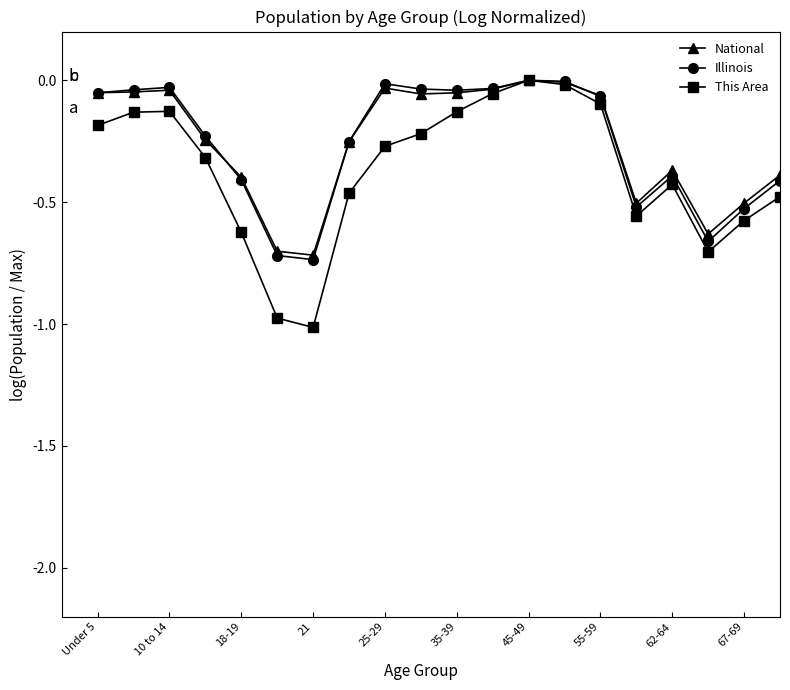

True or false: This Area has more than 1 interior local peaks.

True